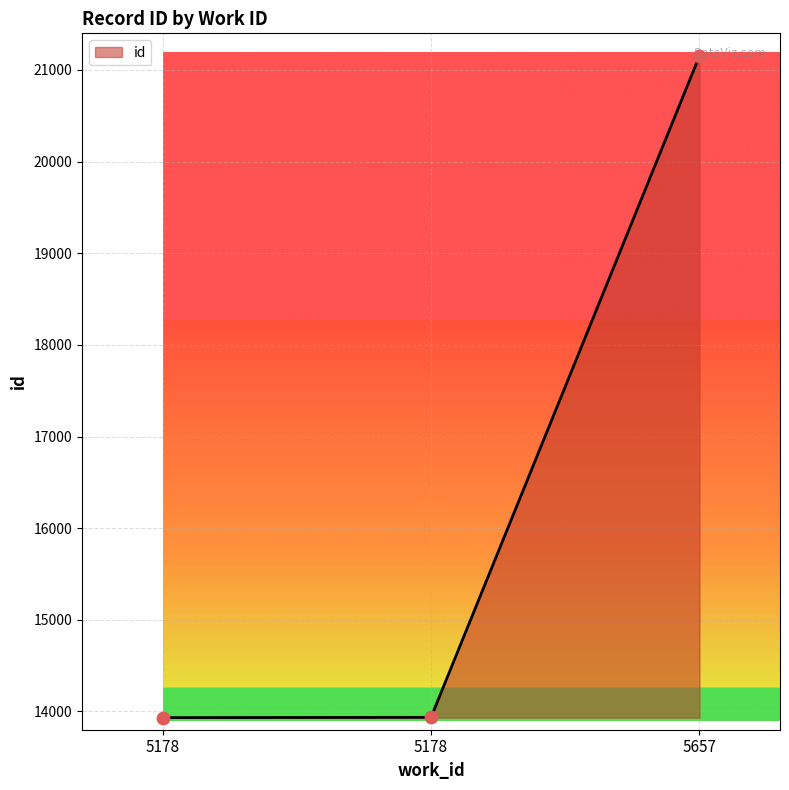

Is this an area chart (filled region under the line)?

Yes